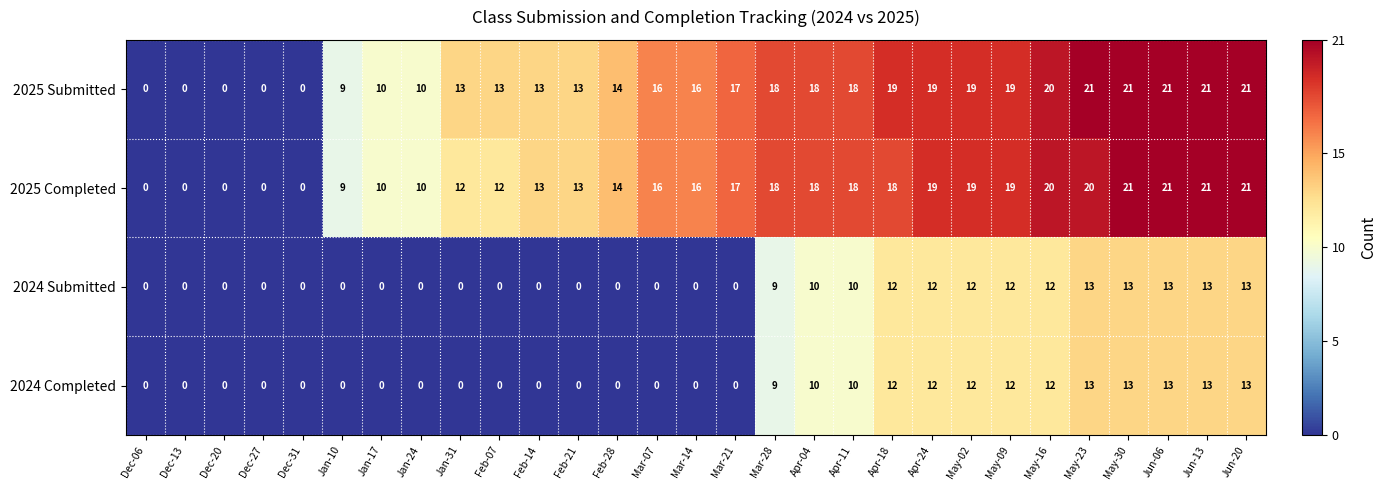

Is the value of 2025 Completed at May-09 greater than the value of 2025 Submitted at Dec-27?

Yes